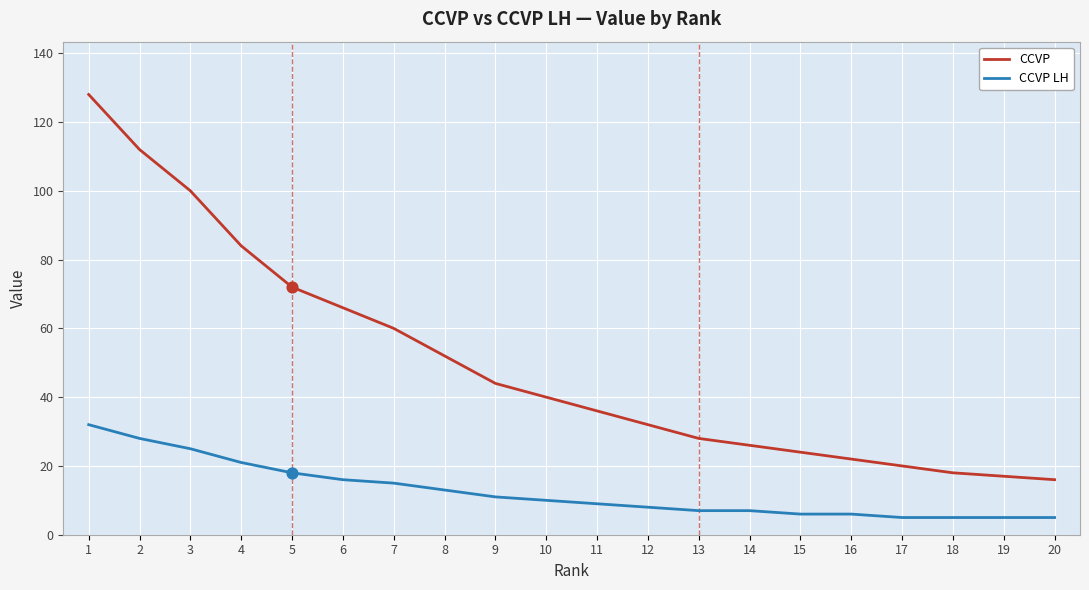

Which series has the largest range (max minus min)?

CCVP